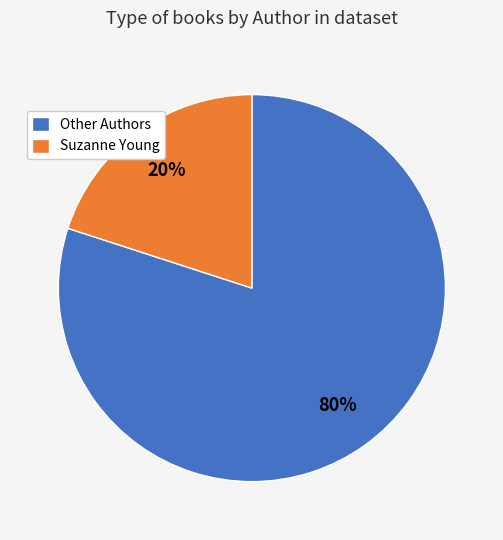

Count the number of slices in the pie.

2